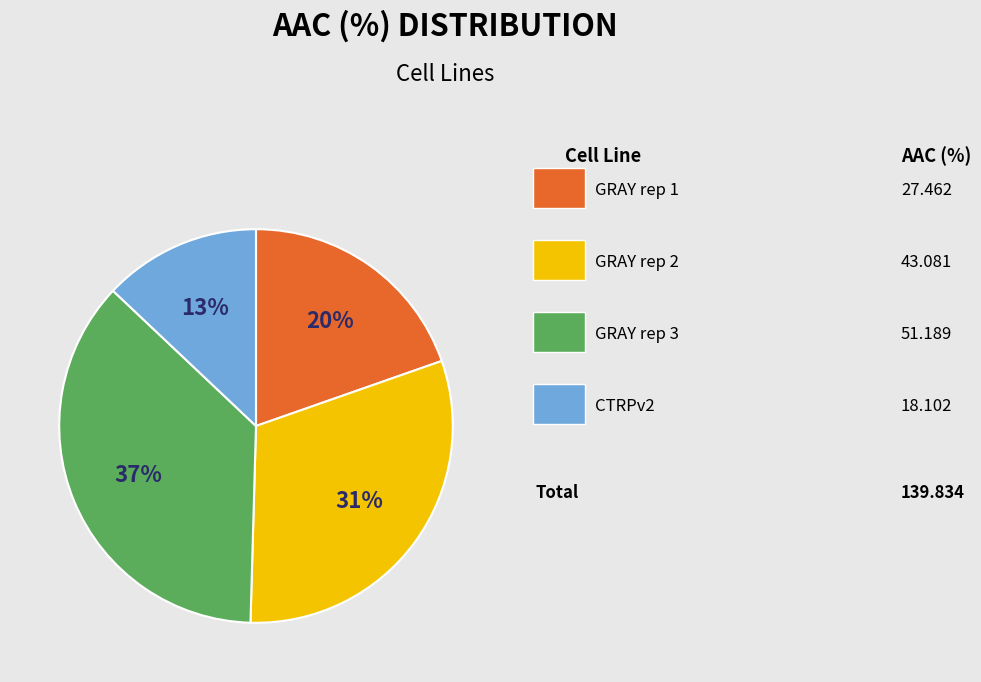

Is there a majority slice in this chart?

No